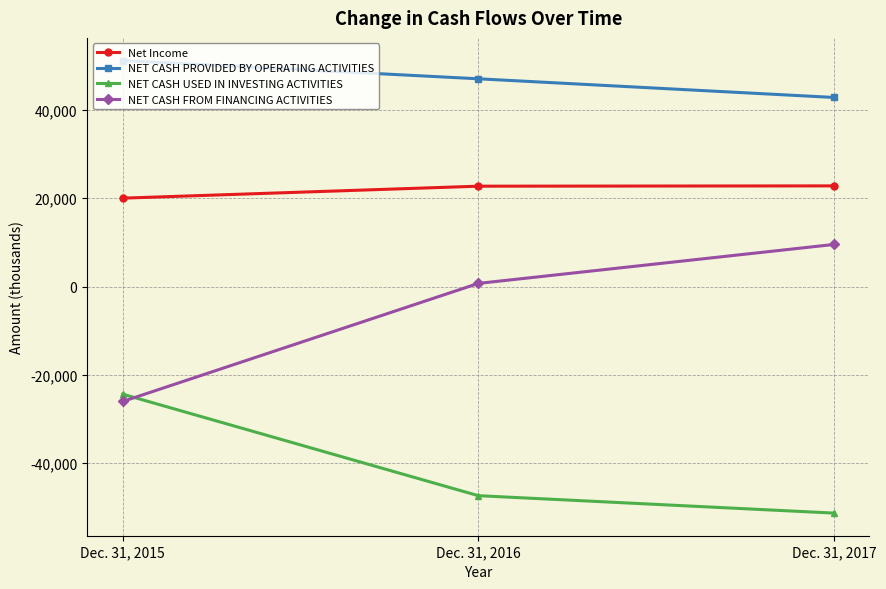

The value of NET CASH USED IN INVESTING ACTIVITIES at Dec. 31, 2017 is -24100. True or false?

False